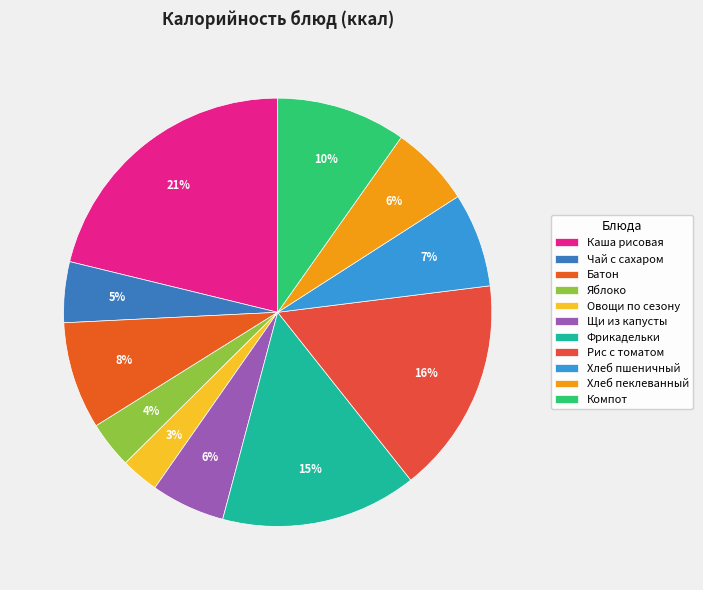

How many segments does this pie chart have?

11